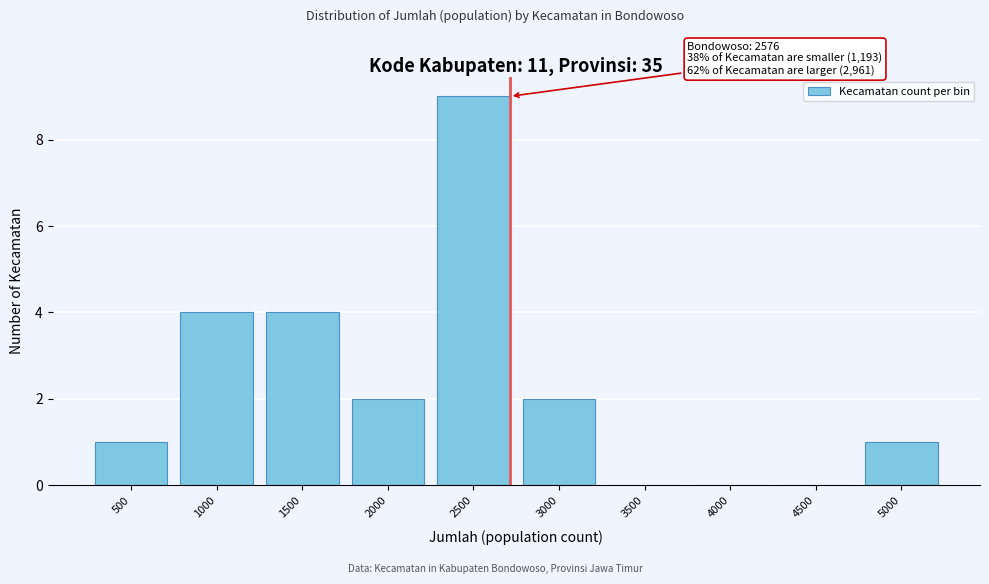

Reading left to right, transcribe all the data shown in this chart.

500=1	1000=4	1500=4	2000=2	2500=9	3000=2	3500=0	4000=0	4500=0	5000=1